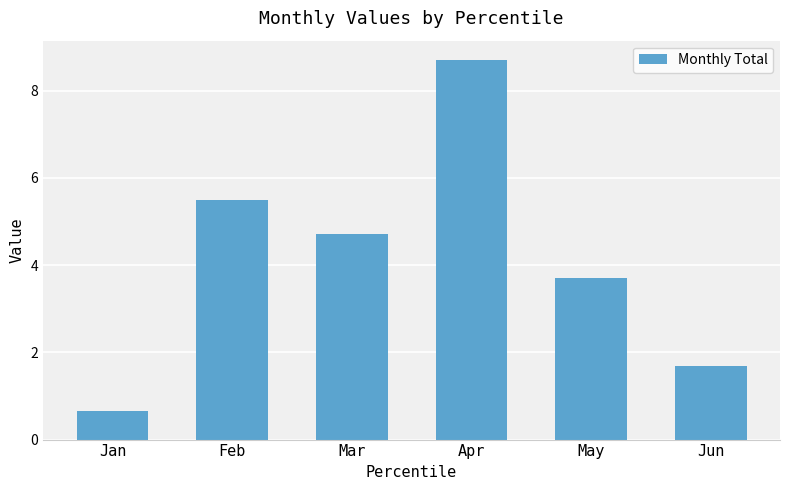

How many data points are less than 4?

3